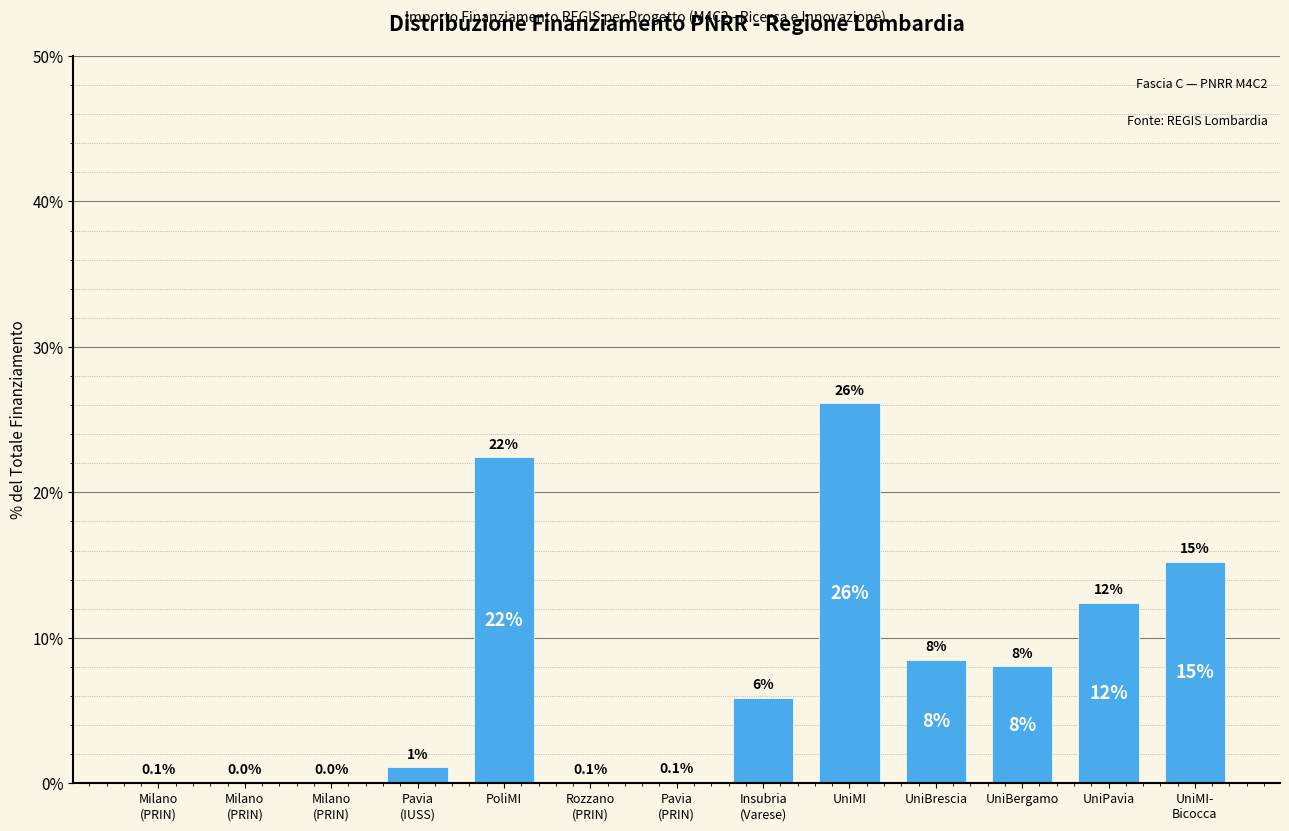

What is the approximate value at UniPavia?

12.4